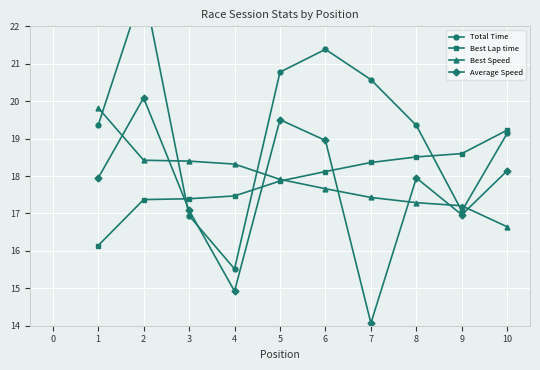

What is the approximate value of Best Lap time at 10?

19.2